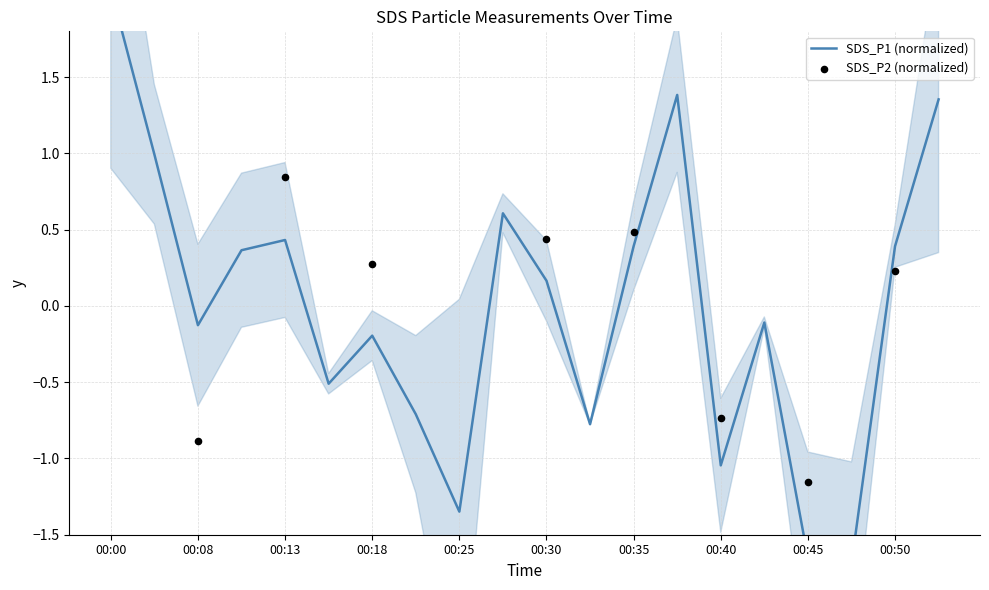

What is the change in value from 00:03 to 00:47?

-2.7